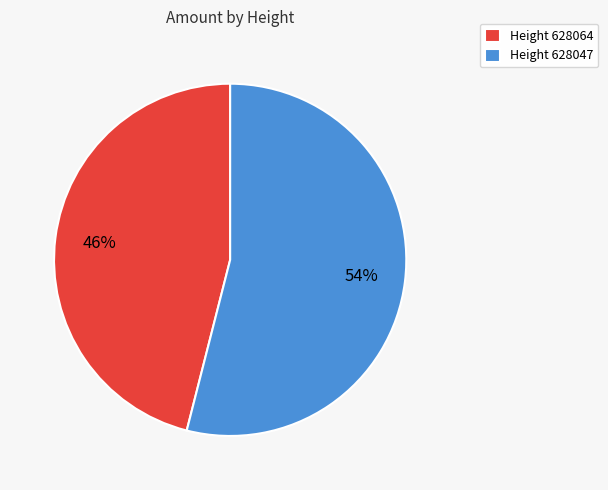

Does Height 628064 account for over 50% of the chart?

No